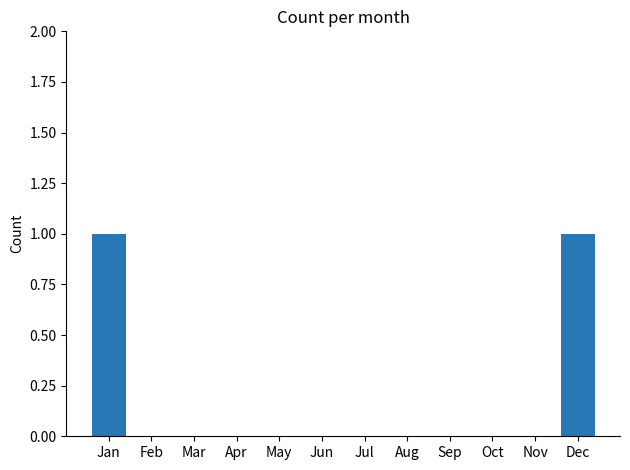

Between Nov and Dec, which is larger?

Dec